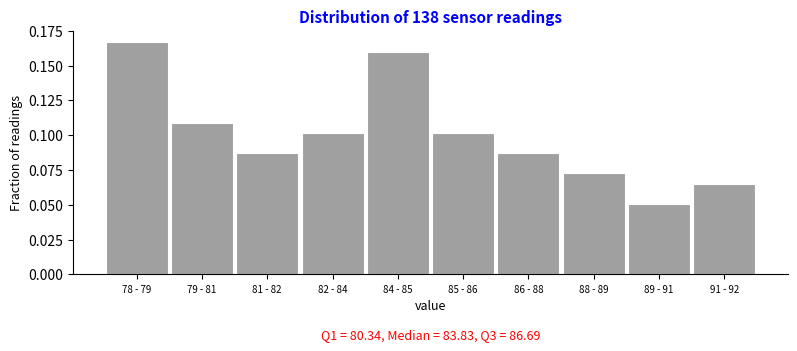

Which has a higher value, 84 - 85 or 78 - 79?

78 - 79